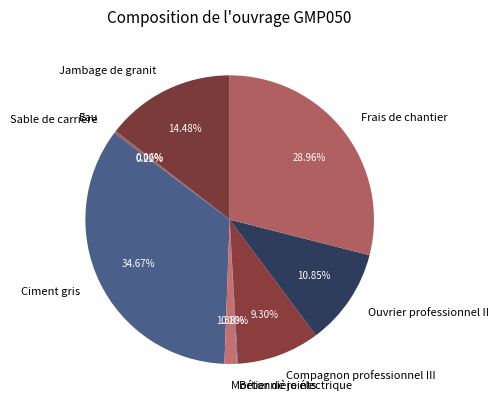

Is Mortier de joints the majority of the pie?

No